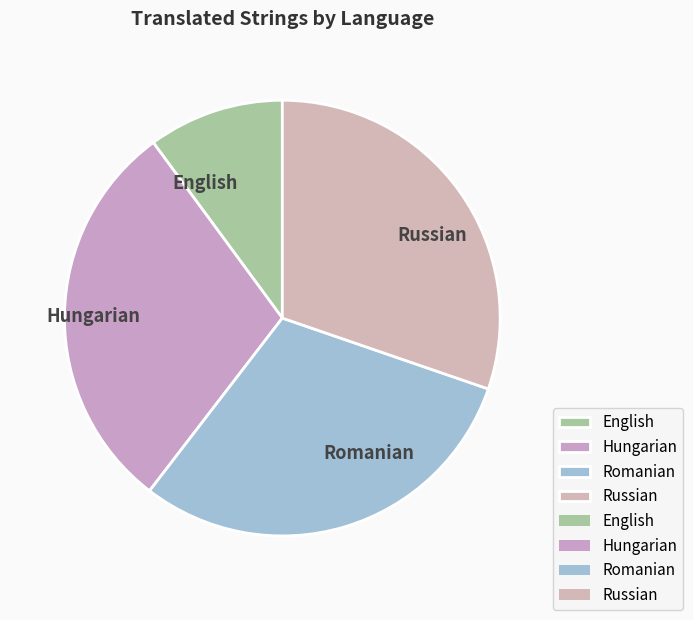

Approximately how many times larger is the value at Romanian compared to Russian?

1.0